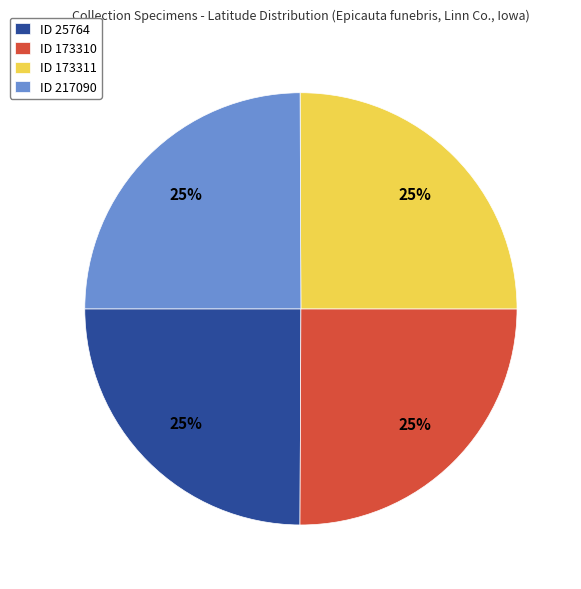

Approximately how many times larger is the value at ID 217090 compared to ID 173310?

1.0